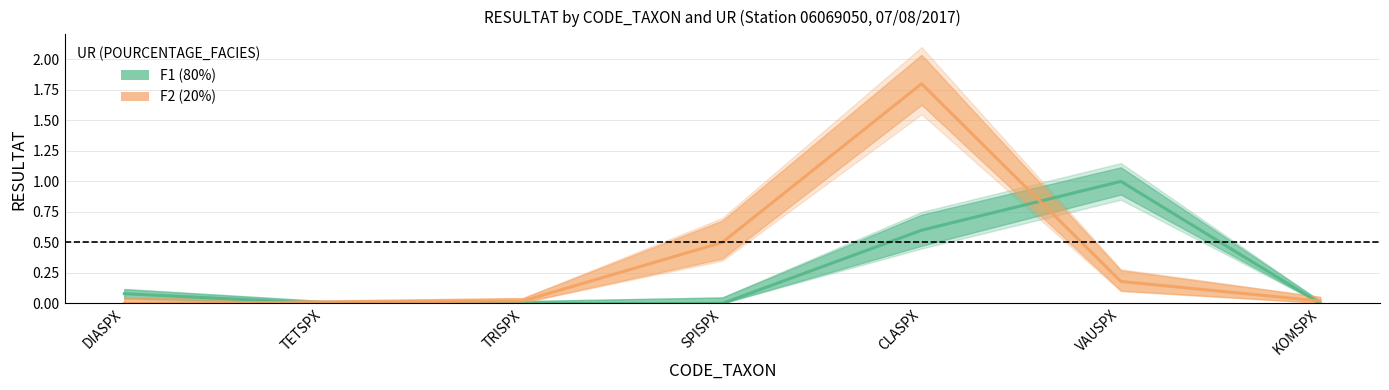

Rank the series by their maximum value, from lowest to highest.

F1 (80%), F2 (20%)